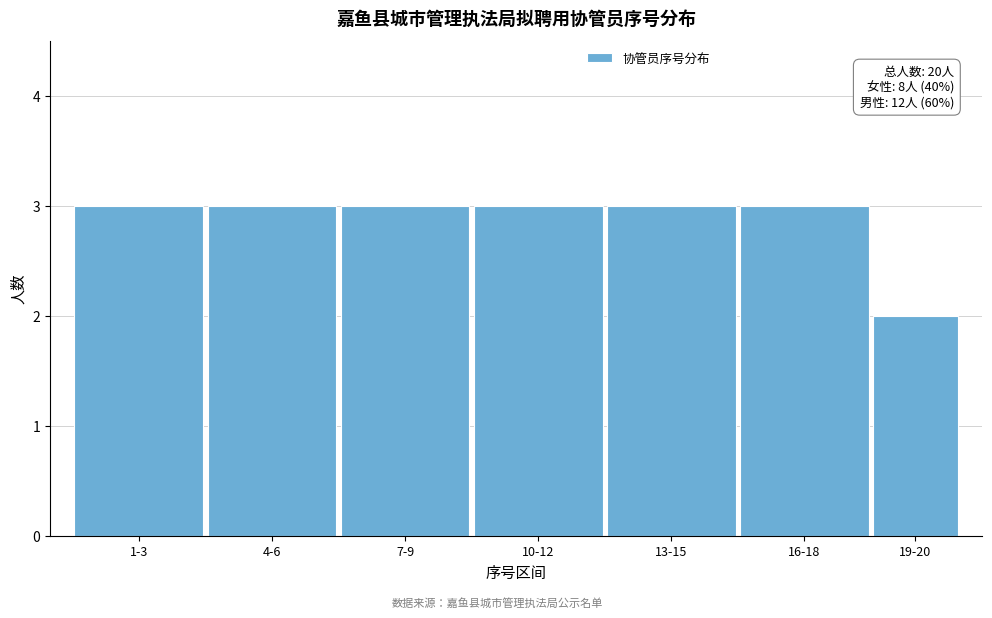

Reading left to right, transcribe all the data shown in this chart.

3	3	3	3	3	3	2